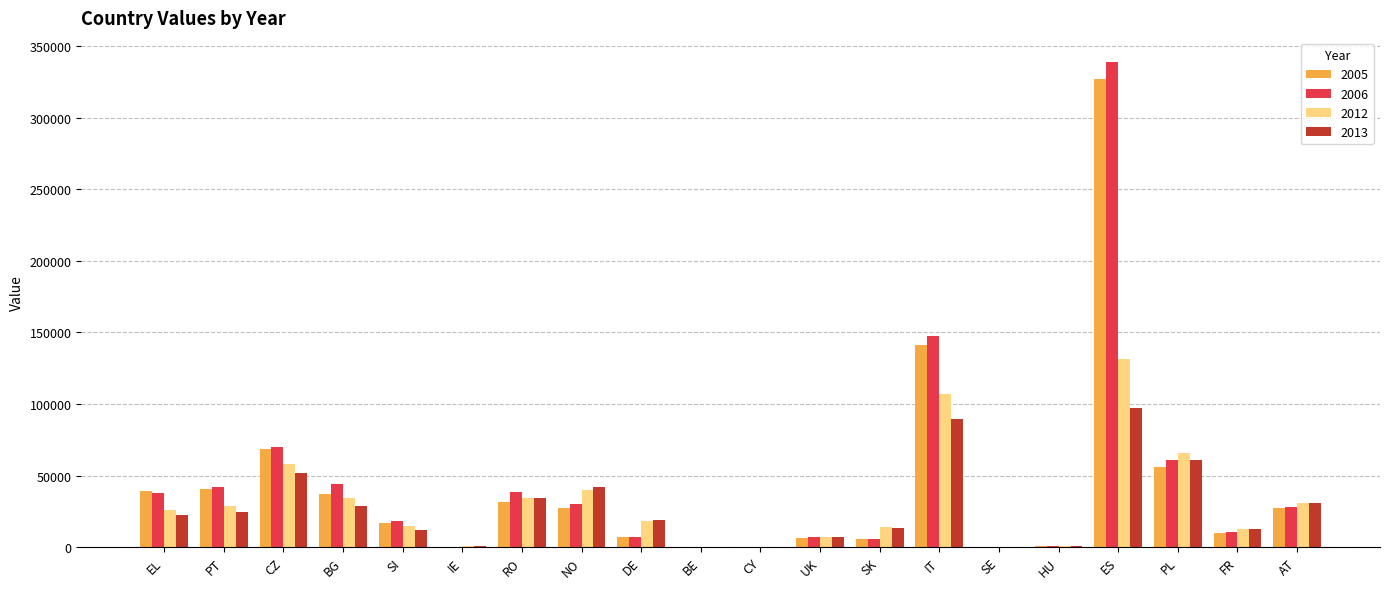

At which label does 2012 reach its peak?

ES